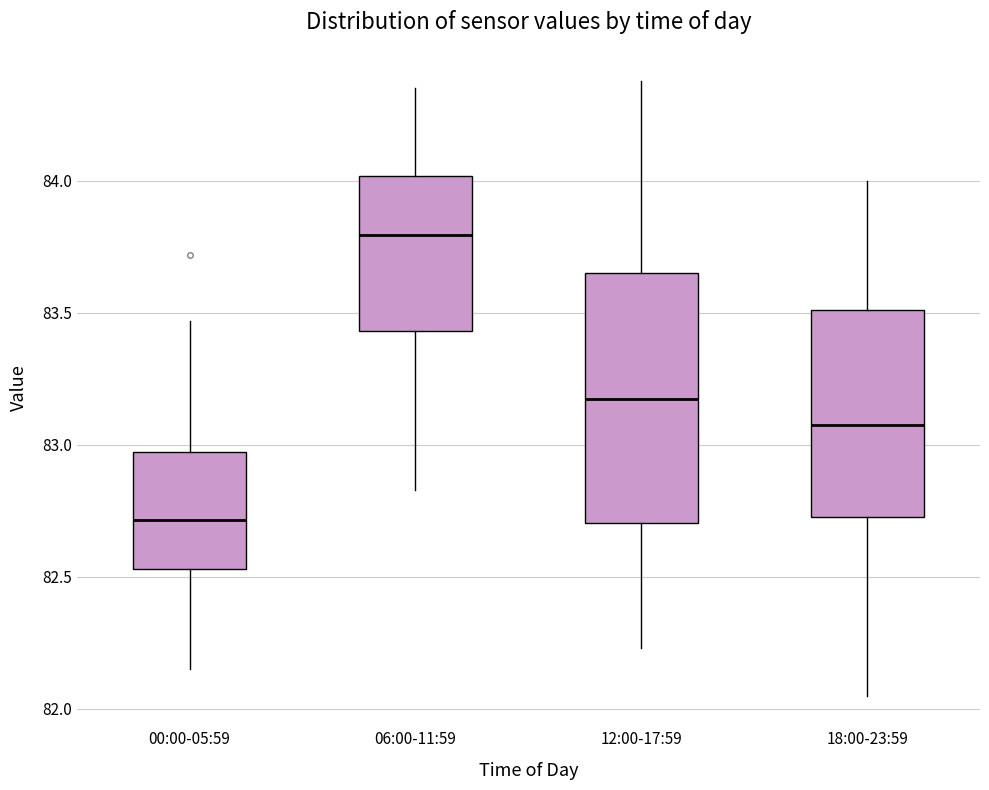

Where is the lower edge of the box for 18:00-23:59 on the y-axis? The values are not printed on the chart, so give them approximately, as read against the axis.

82.75